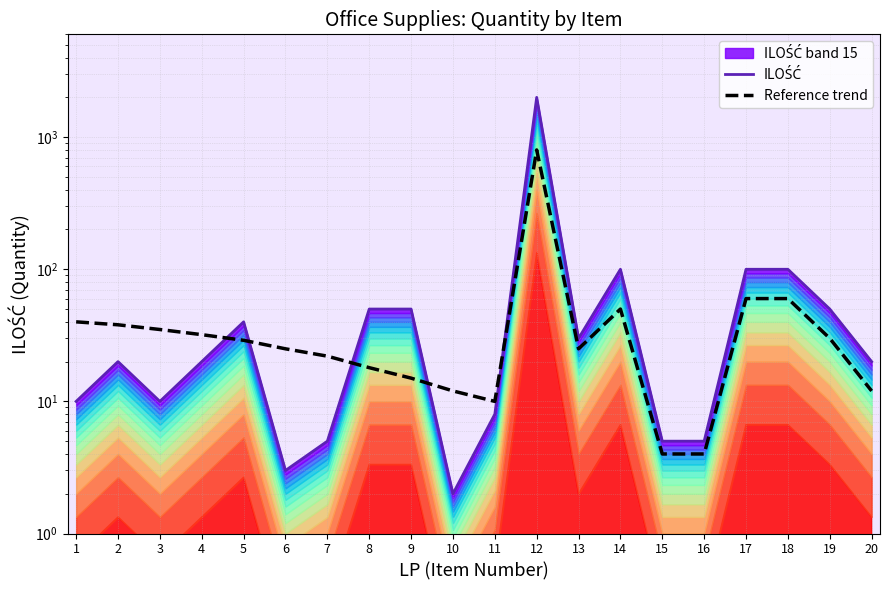

Reading left to right, what are all the values shown in this chart?

ILOŚĆ: 1=10	2=20	3=10	4=20	5=40	6=3	7=5	8=50	9=50	10=2	11=8	12=2000	13=30	14=100	15=5	16=5	17=100	18=100	19=50	20=20
Reference trend: 1=40	2=38	3=35	4=32	5=29	6=25	7=22	8=18	9=15	10=12	11=10	12=800	13=25	14=50	15=4	16=4	17=60	18=60	19=30	20=12